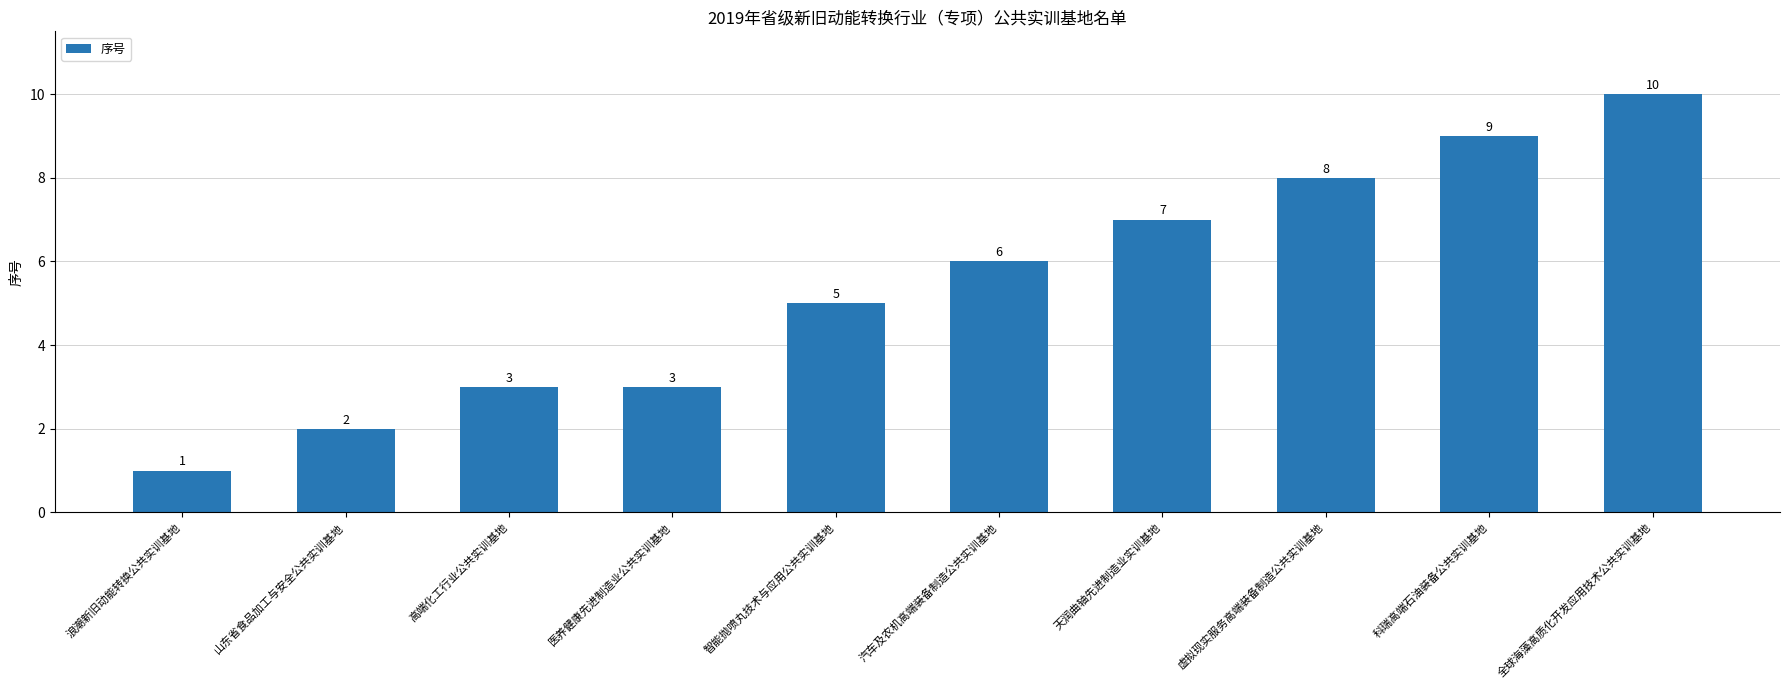

Is it true that the value at 虚拟现实服务高端装备制造公共实训基地 is 8?

True